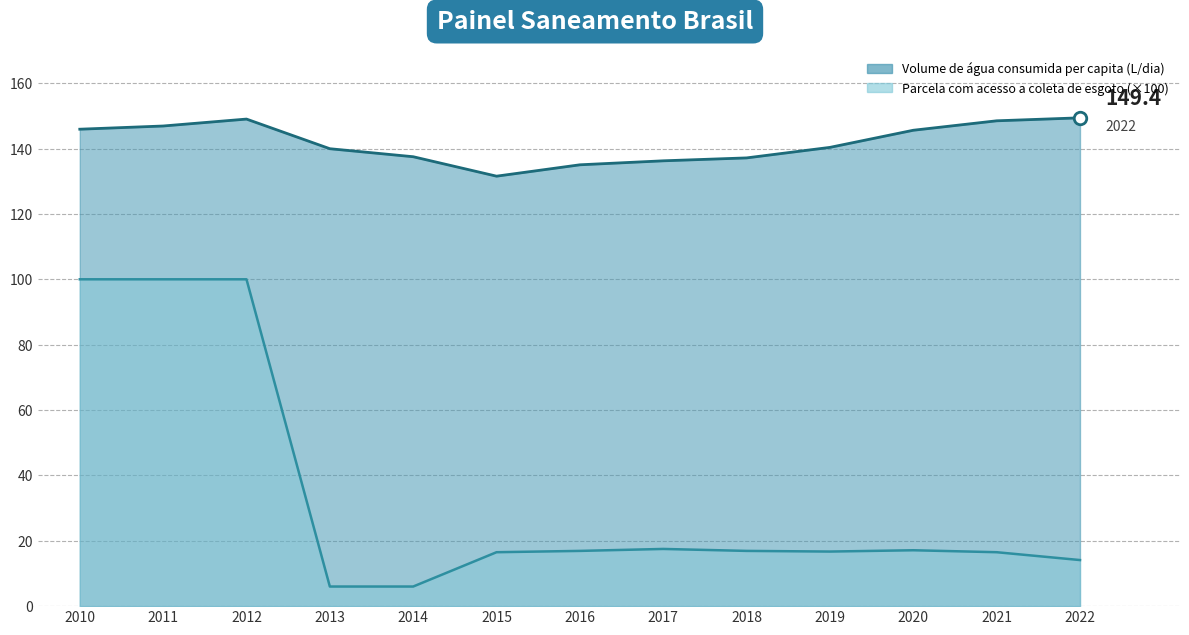

True or false: Volume de água consumida per capita (L/dia) has more than 0 points higher than both neighbors.

True